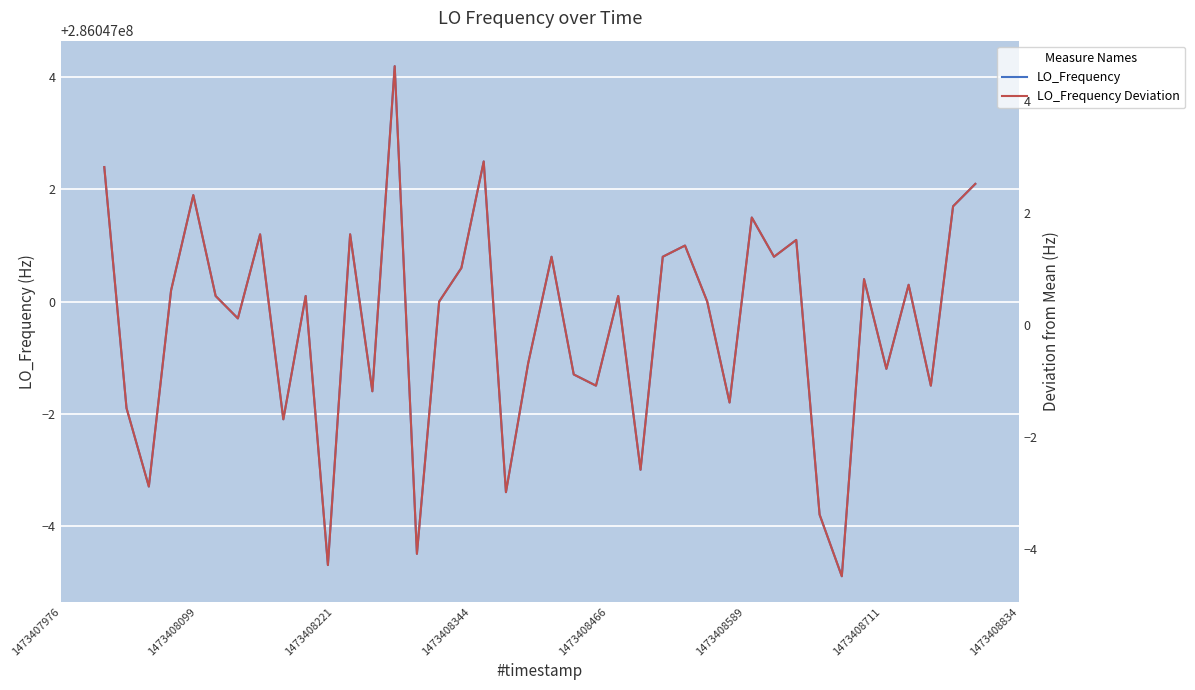

True or false: LO_Frequency Deviation and LO_Frequency intersect in this chart.

False